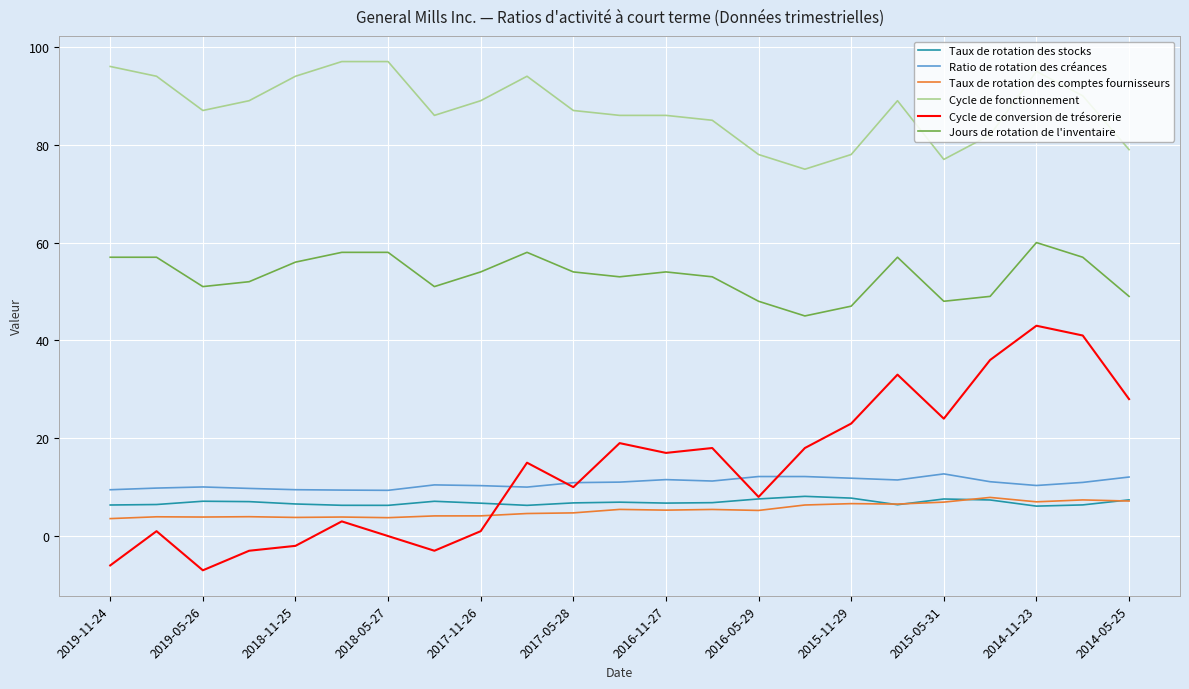

Which series has the largest range (max minus min)?

Cycle de conversion de trésorerie